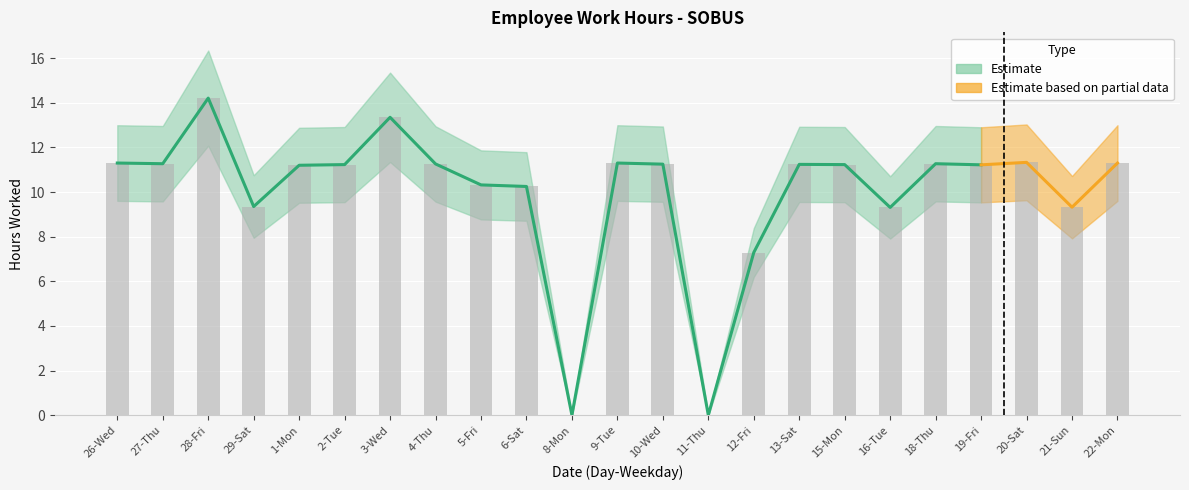

Read the value at 4-Thu.

11.3